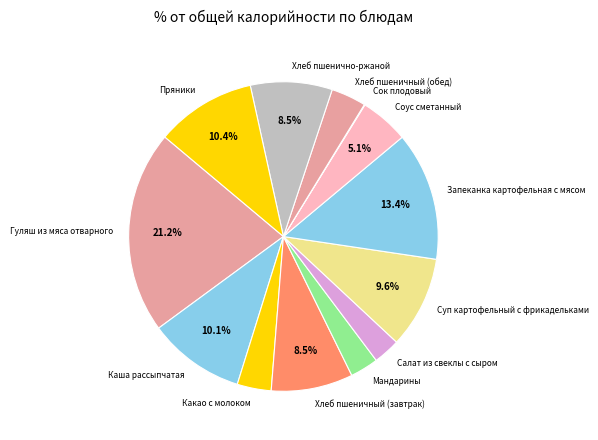

Which category has the biggest portion of the pie?

Гуляш из мяса отварного